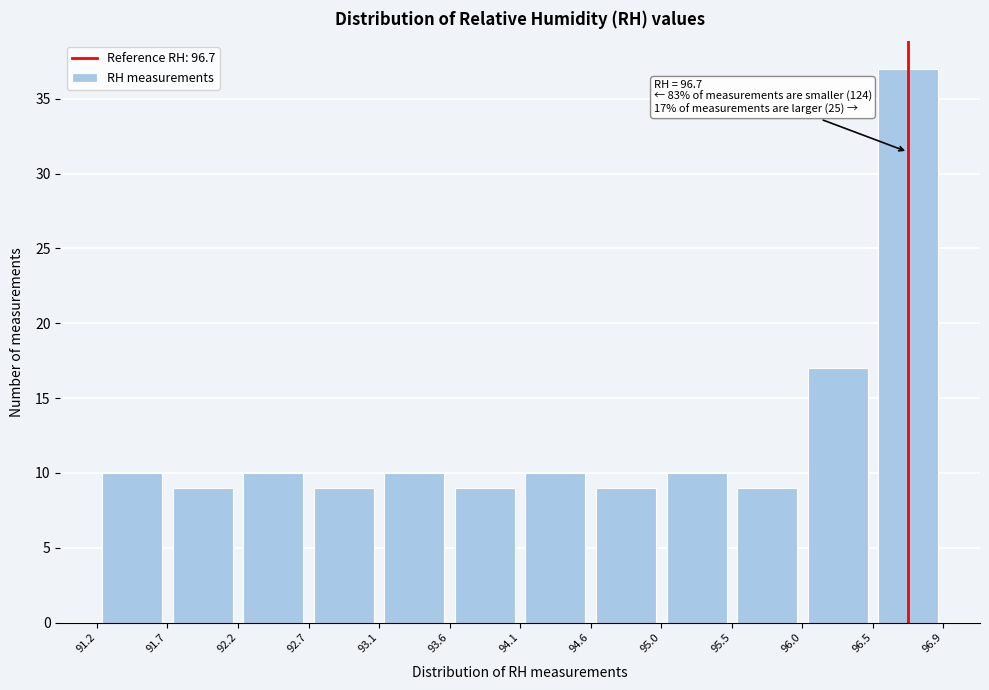

Which range on the x-axis has the tallest bar?

96.5 to 96.9